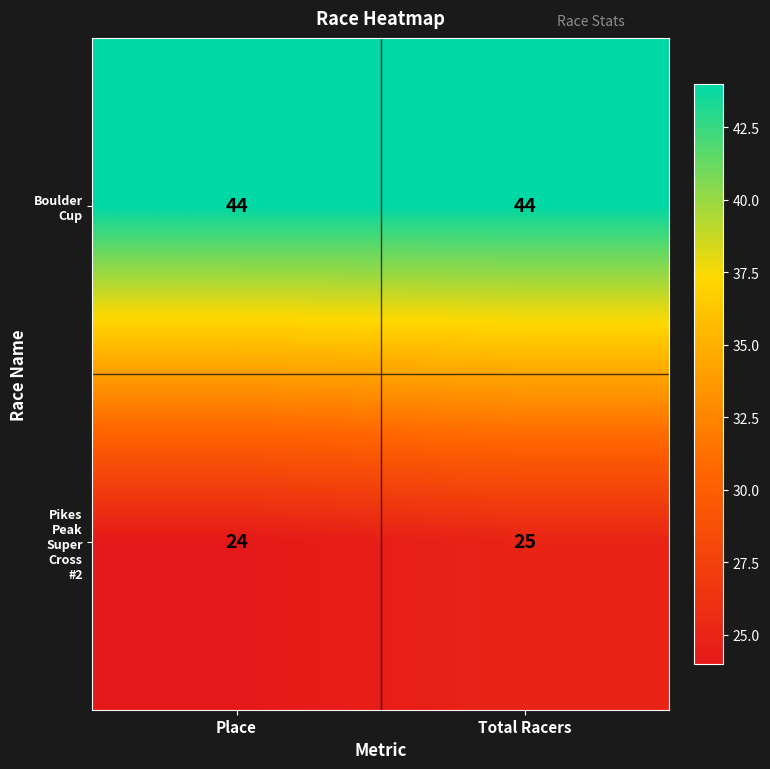

At which category does the chart reach its minimum across all series?

Place